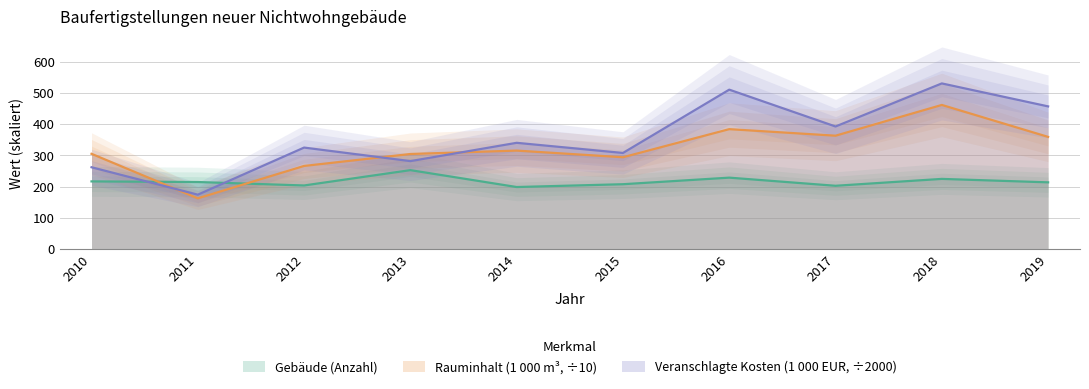

What is the difference between the maximum and minimum values in the Rauminhalt (1 000 m³) series?

298.5